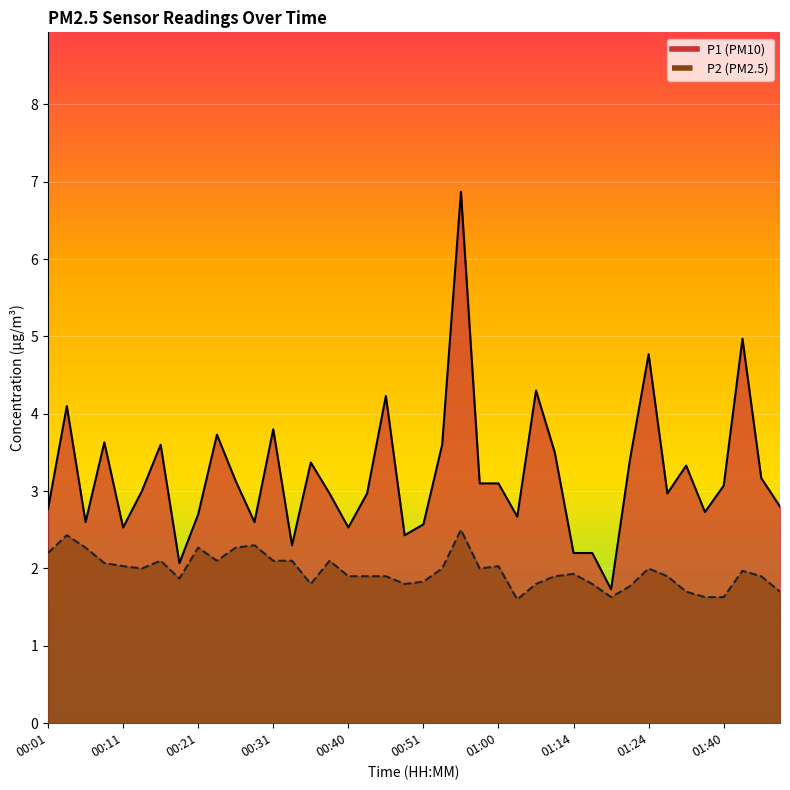

How many lines are shown in the chart?

2